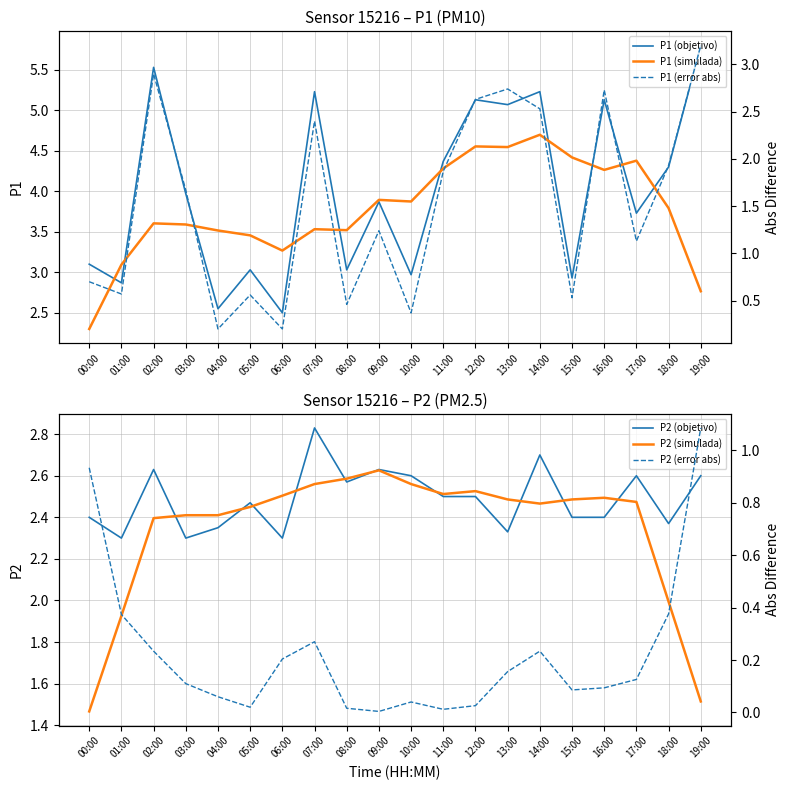

Which series changed the most between 13:00 and 14:00?

P2 (objetivo)